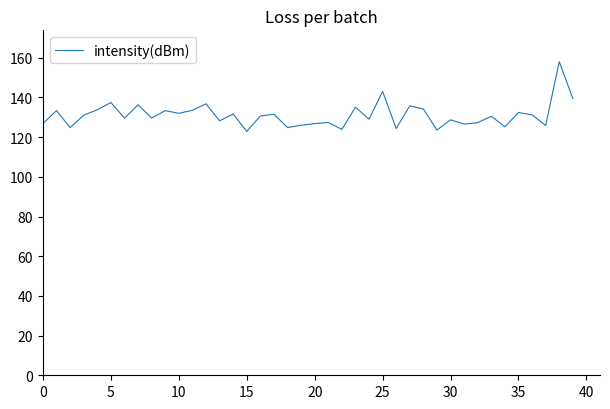

What is the difference between the maximum and minimum values?

35.1